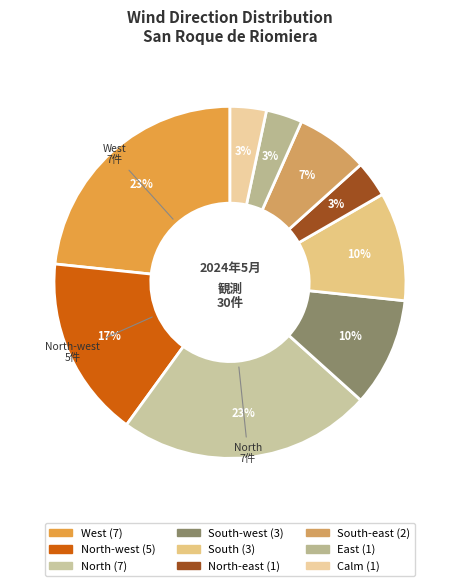

How many segments does this pie chart have?

9